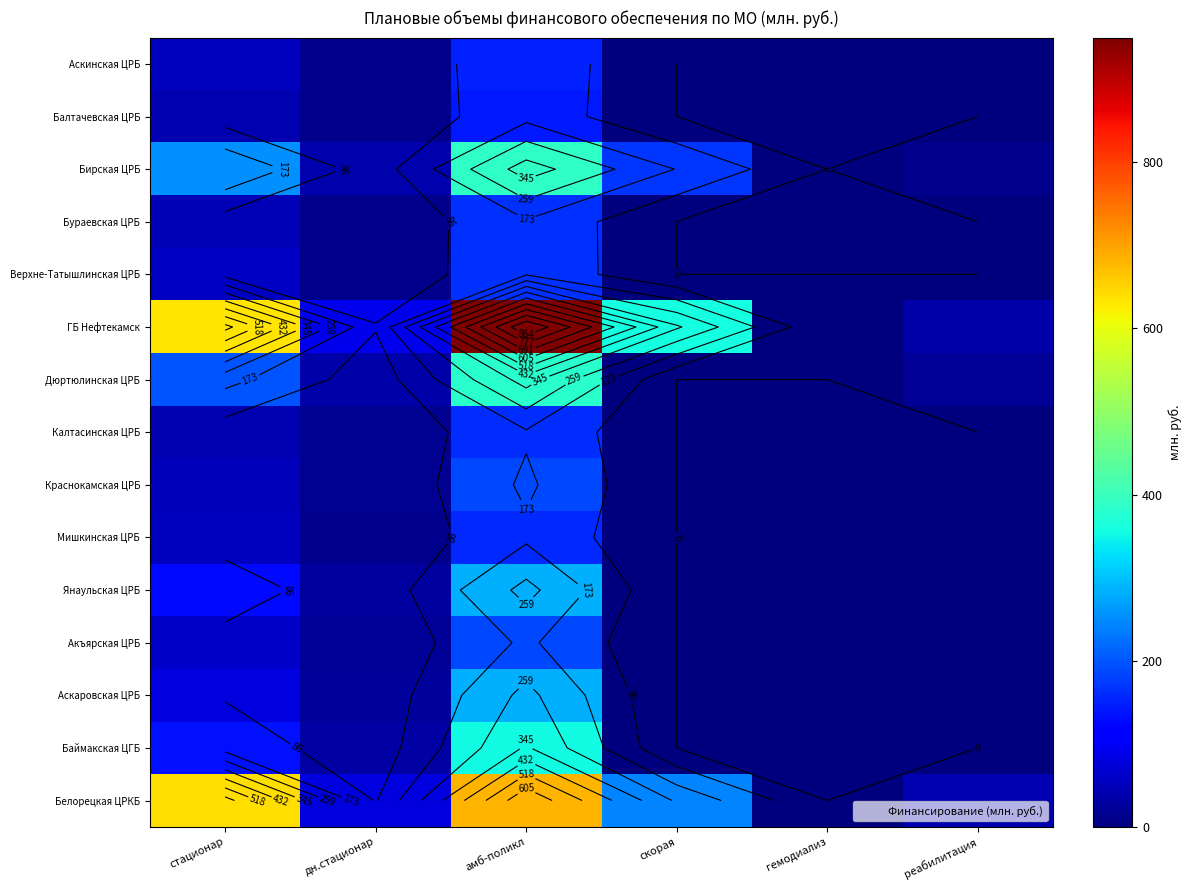

What is the total value across all series at стационар?

2474.4